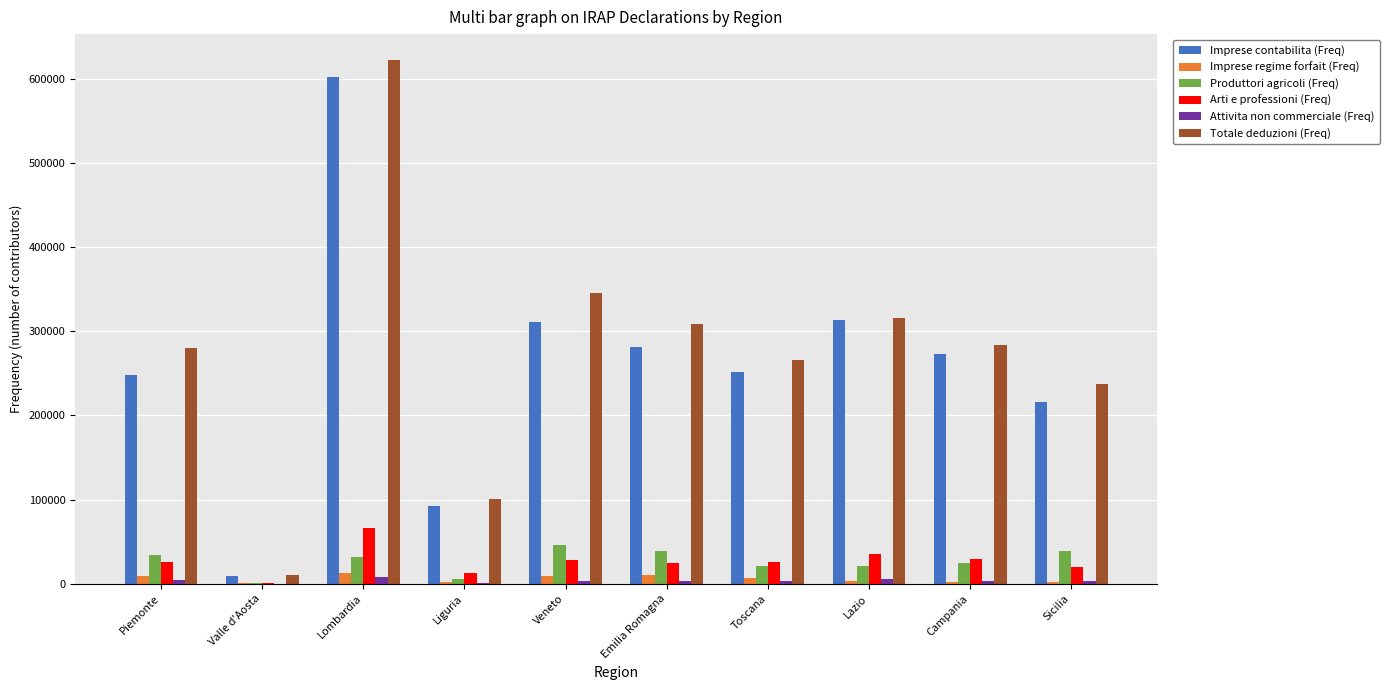

Count the number of data series in this chart.

6